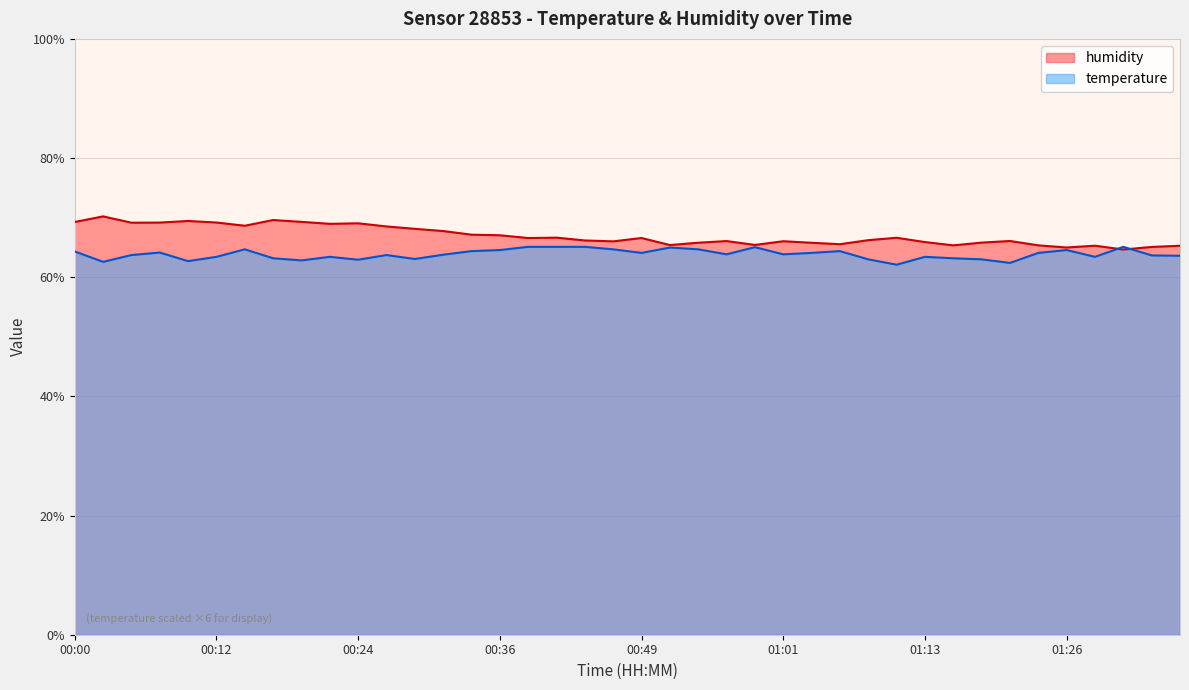

What is the difference between the maximum and minimum values in the temperature series?

3.0